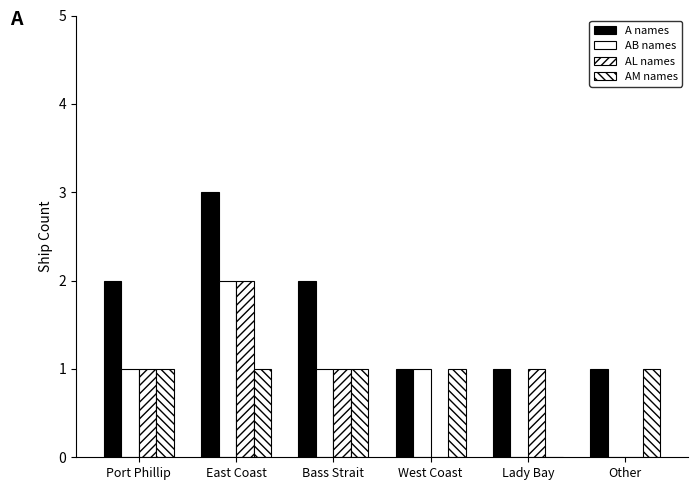

Which series has the widest spread of values?

A names